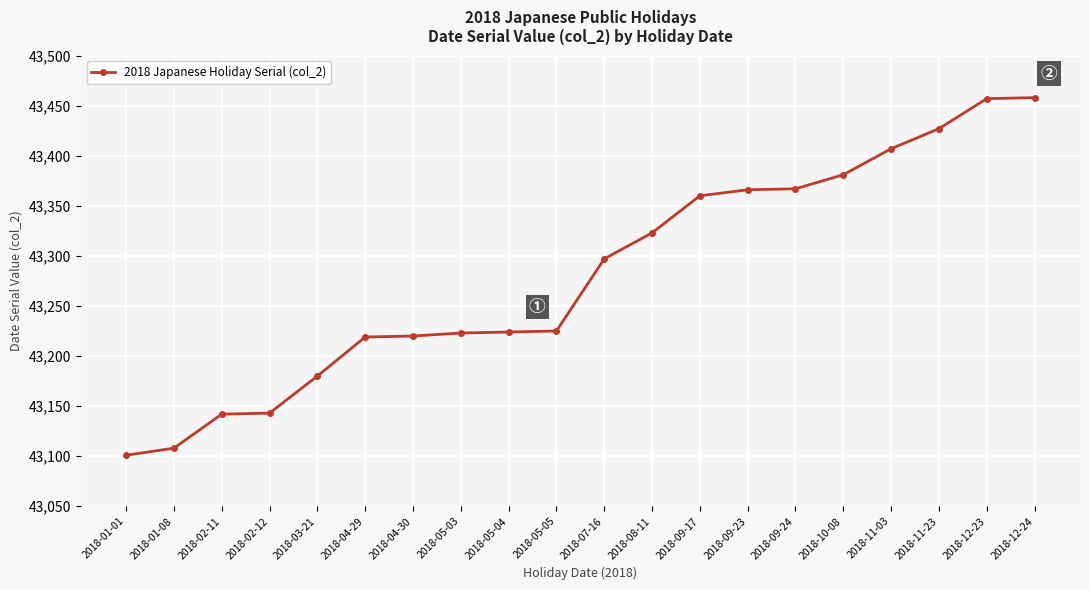

What is the difference between the second highest and minimum values?

356